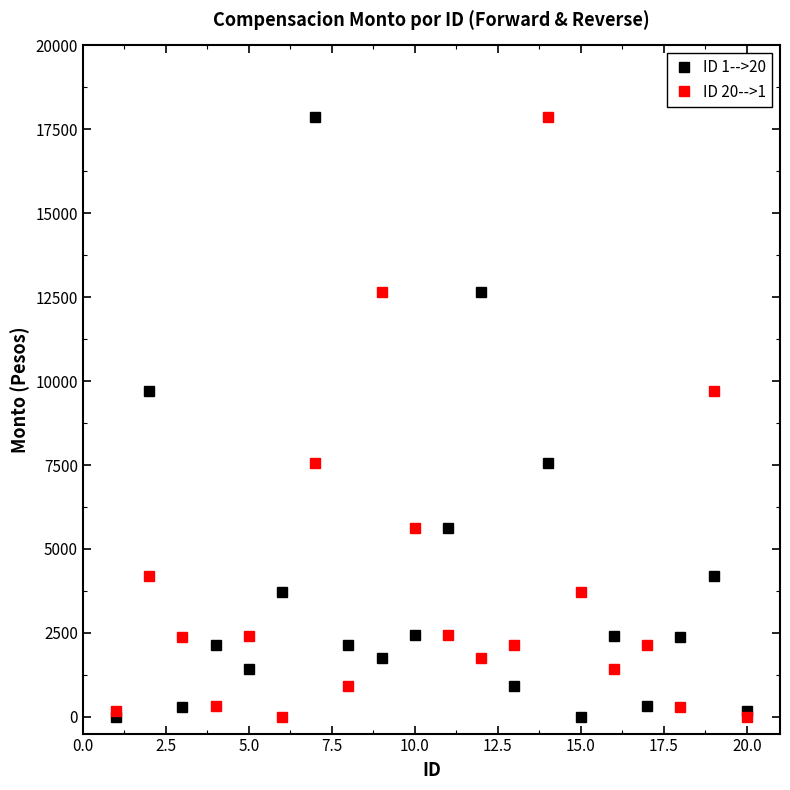

What is the maximum value for ID 20-->1?

17857.5